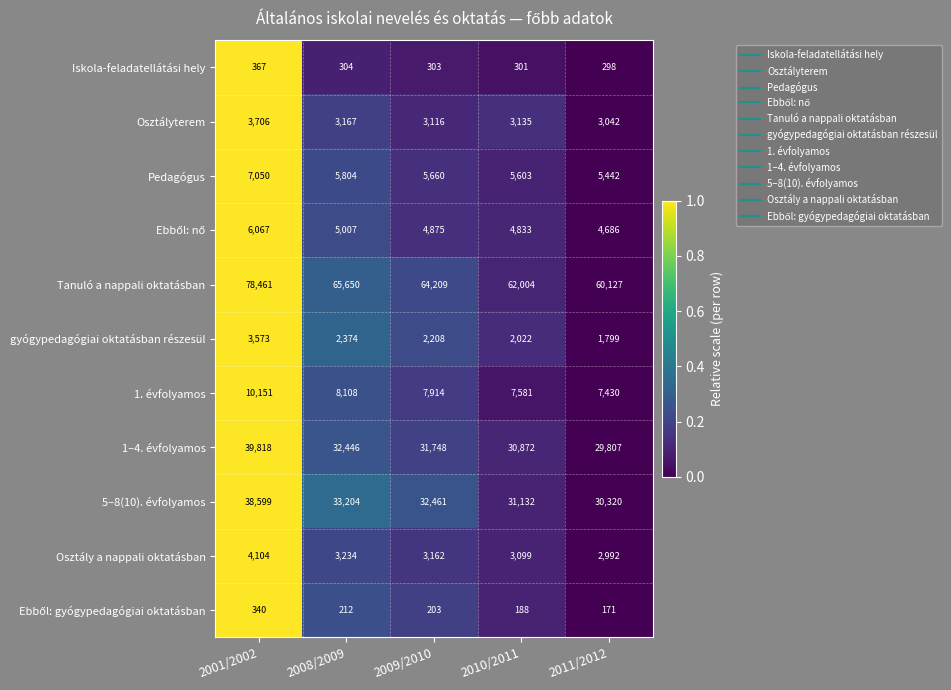

What is the difference between the highest and lowest values at 2010/2011?

61816